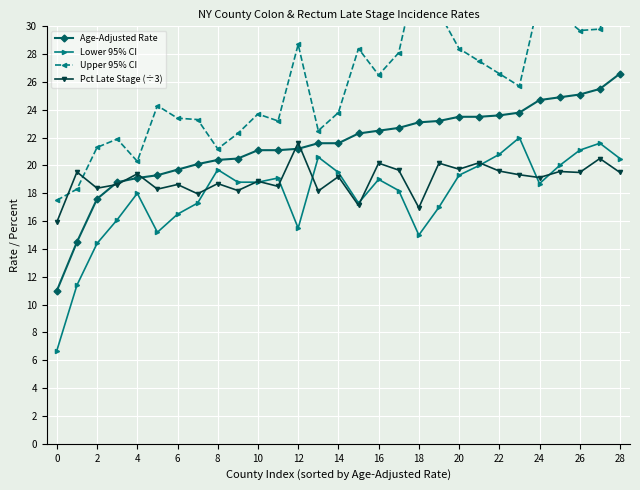

What is the highest value of the Age-Adjusted Rate series?

26.6